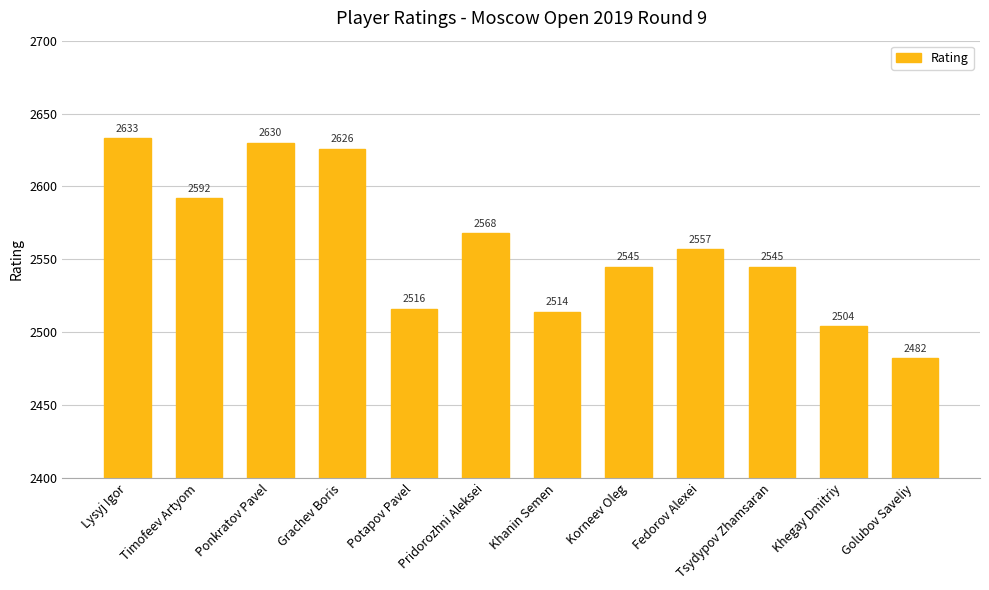

What is the label of the 7th bar from the right?

Pridorozhni Aleksei